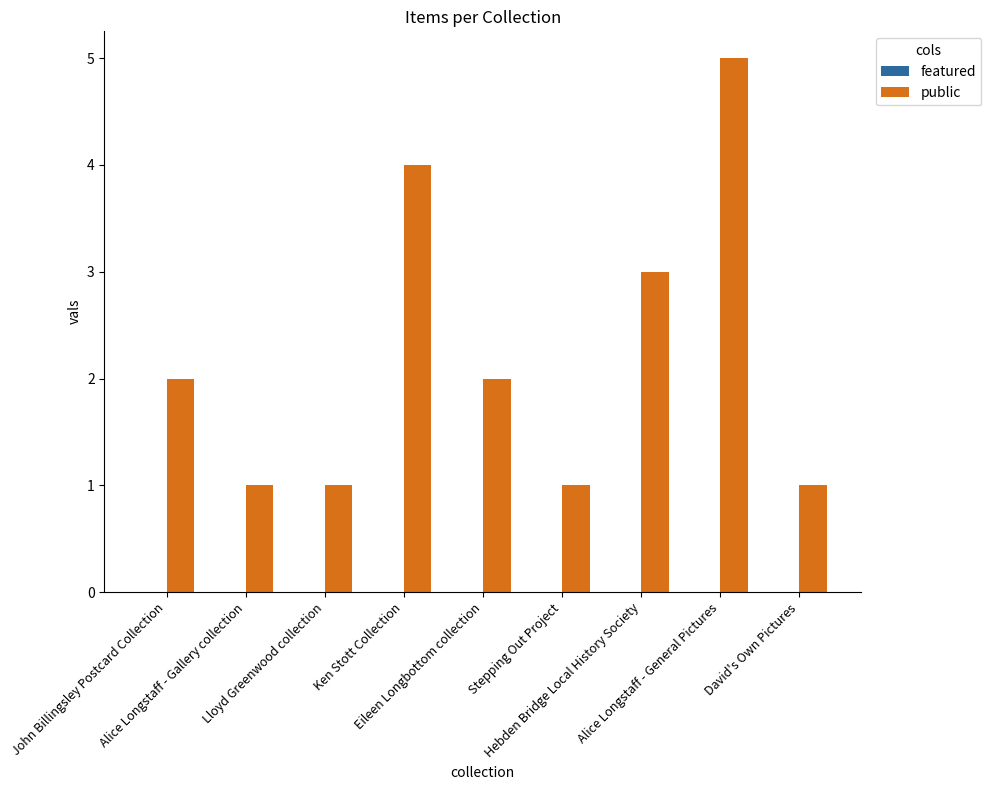

What is the maximum value shown in the chart?

5